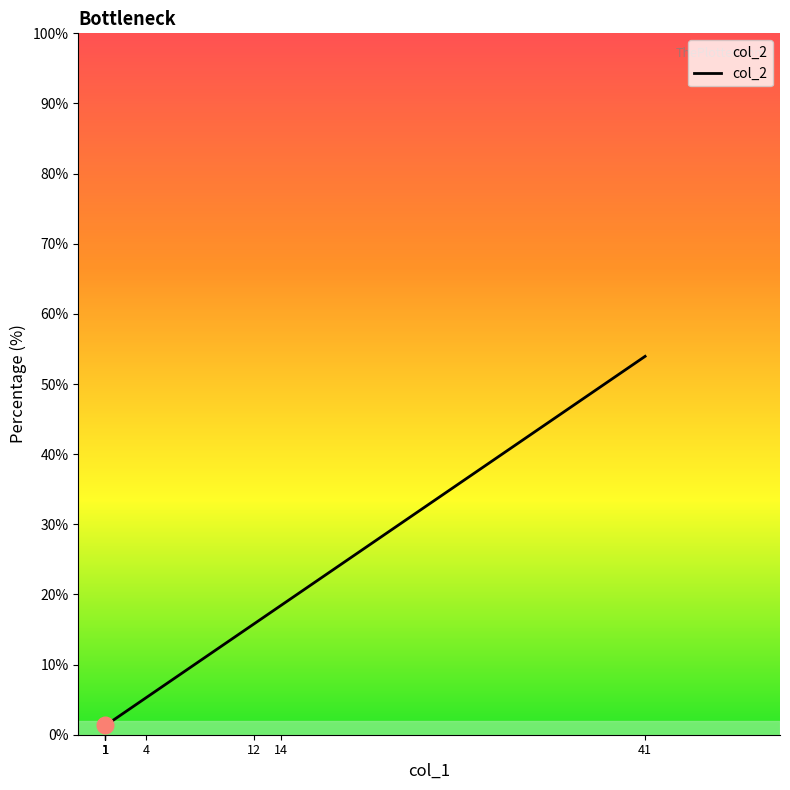

Is it true that the value at 41 is 24.9?

False